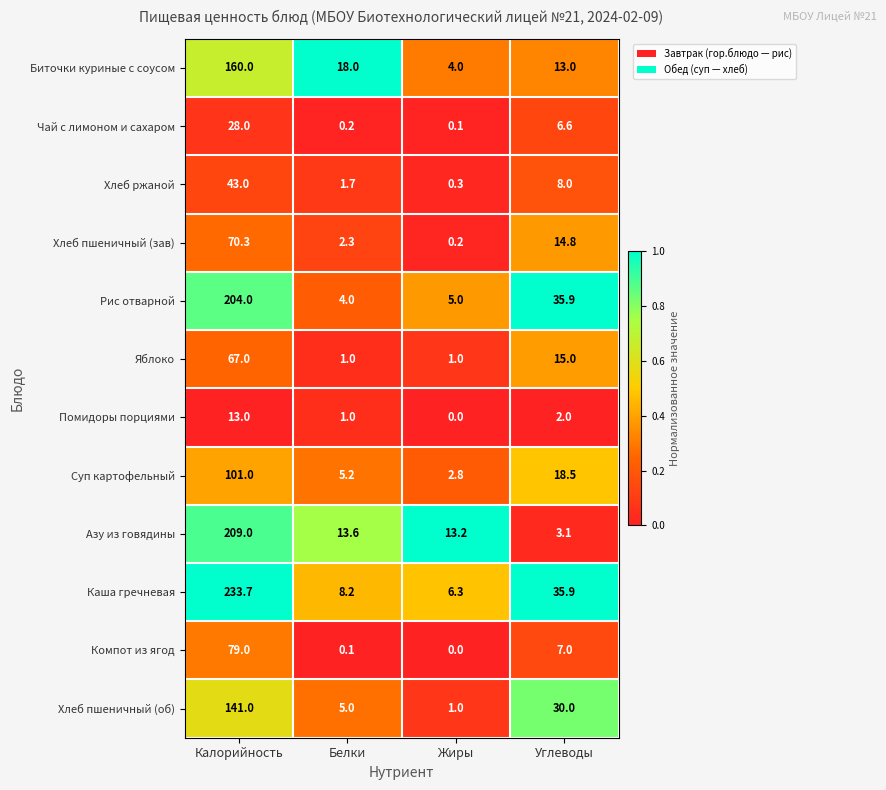

Which series has the widest spread of values?

Каша гречневая